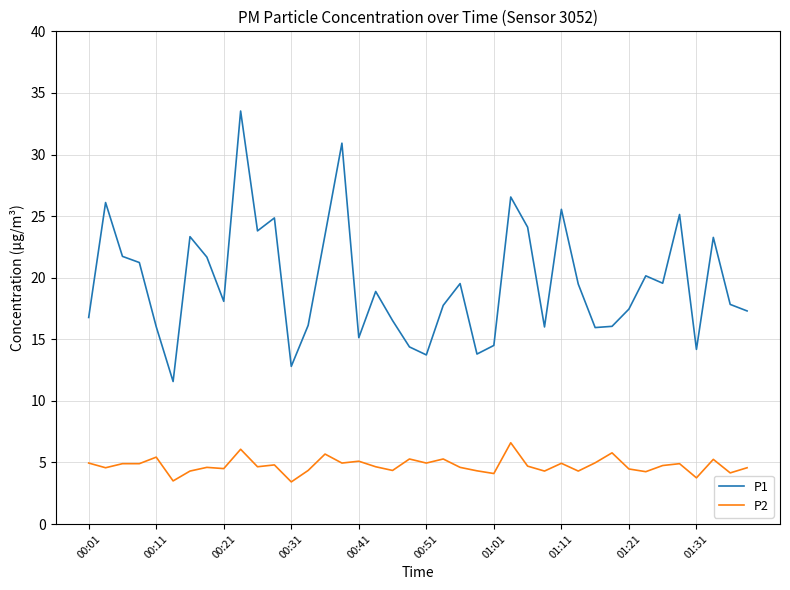

What is the lowest value of the P1 series?

11.6